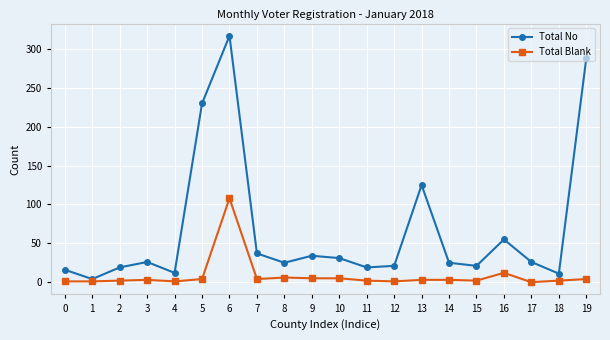

Which series has the widest spread of values?

Total No